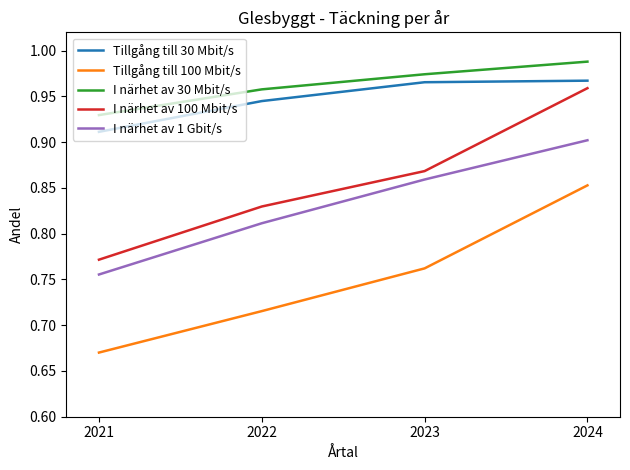

Which category has the highest value across all series?

2024